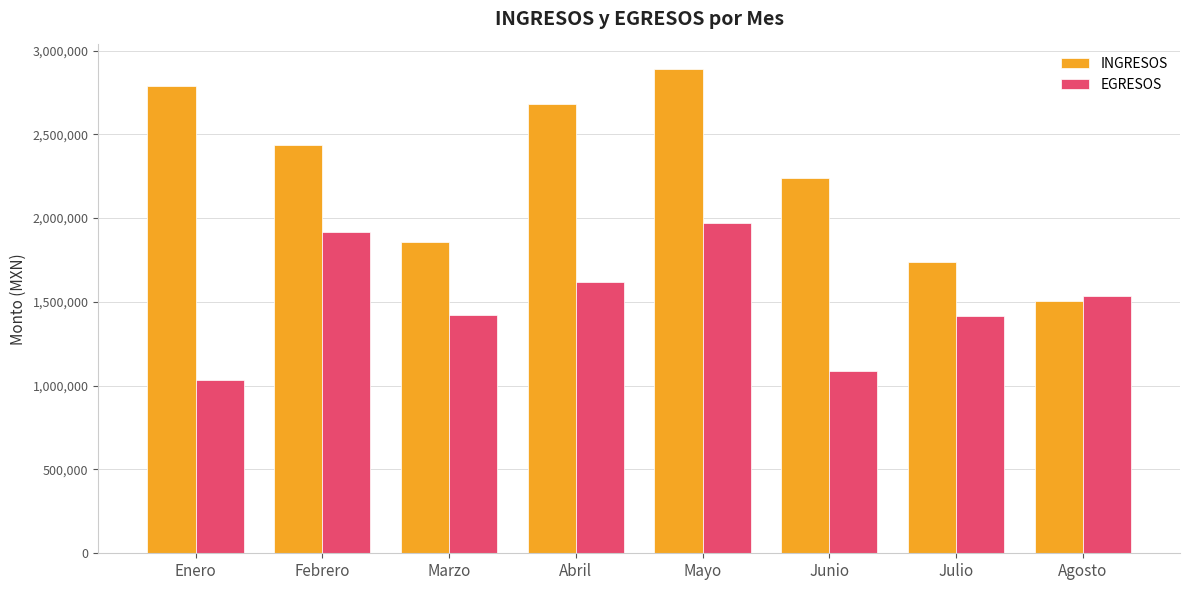

Which series has the widest spread of values?

INGRESOS